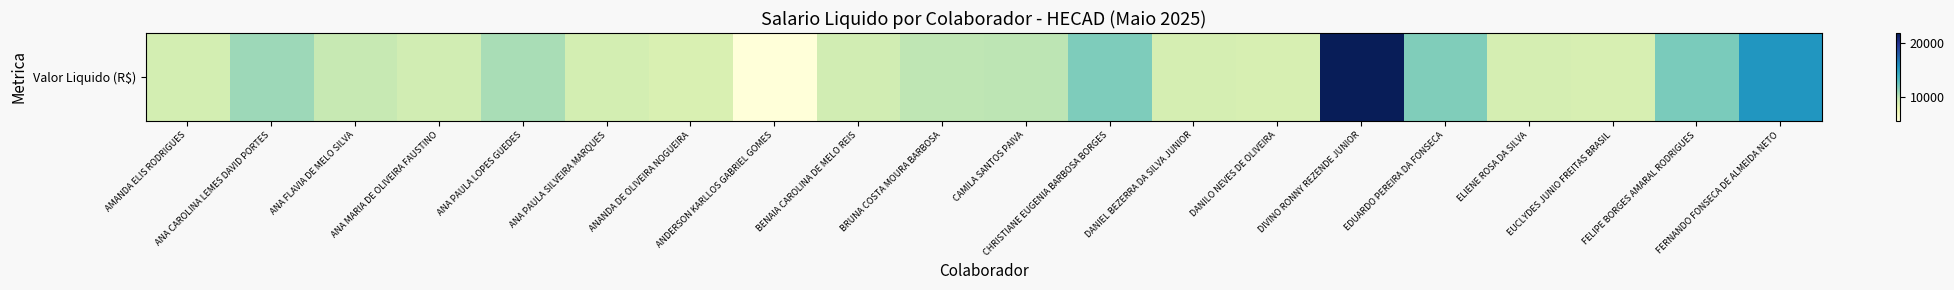

Is it true that the value at CHRISTIANE EUGENIA BARBOSA BORGES is 18856.5?

False